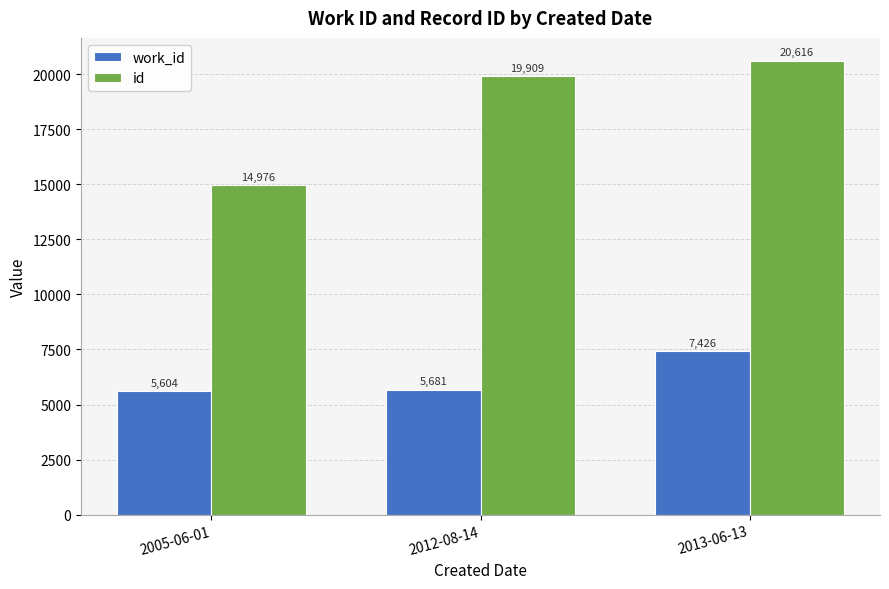

What is the spread (max minus min) of values at 2012-08-14?

14228